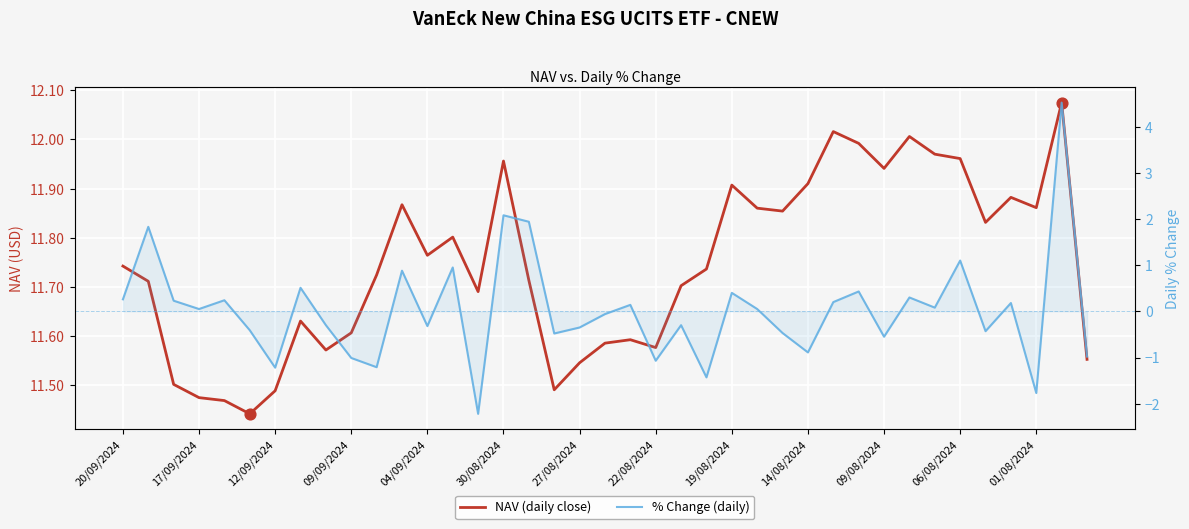

What are all the series names shown in the legend?

NAV (daily close), % Change (daily)